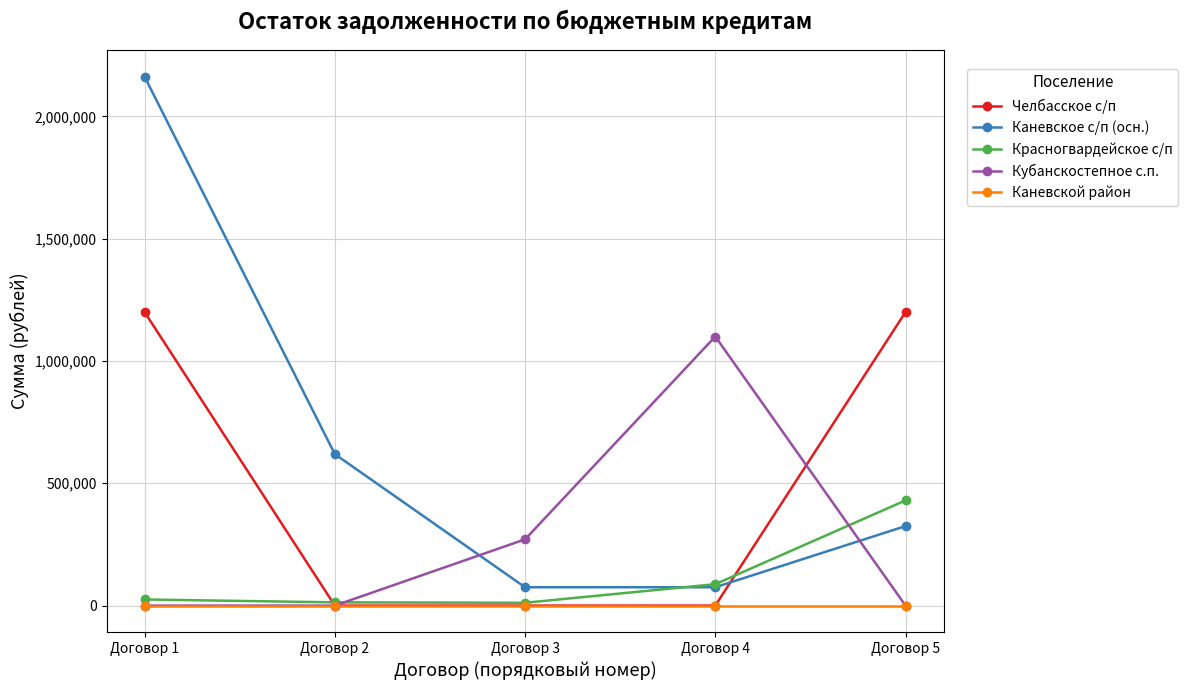

Which series changed the most between Договор 2 and Договор 4?

Кубанскостепное с.п.